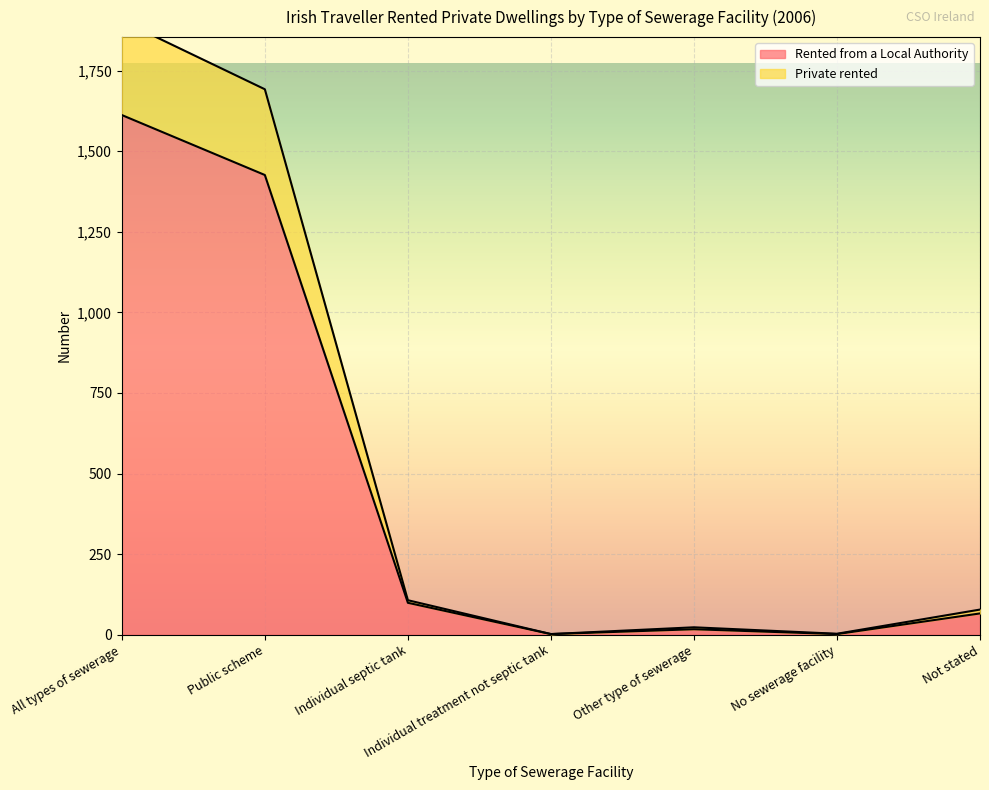

List the series in order of their overall mean, highest first.

Private rented, Rented from a Local Authority